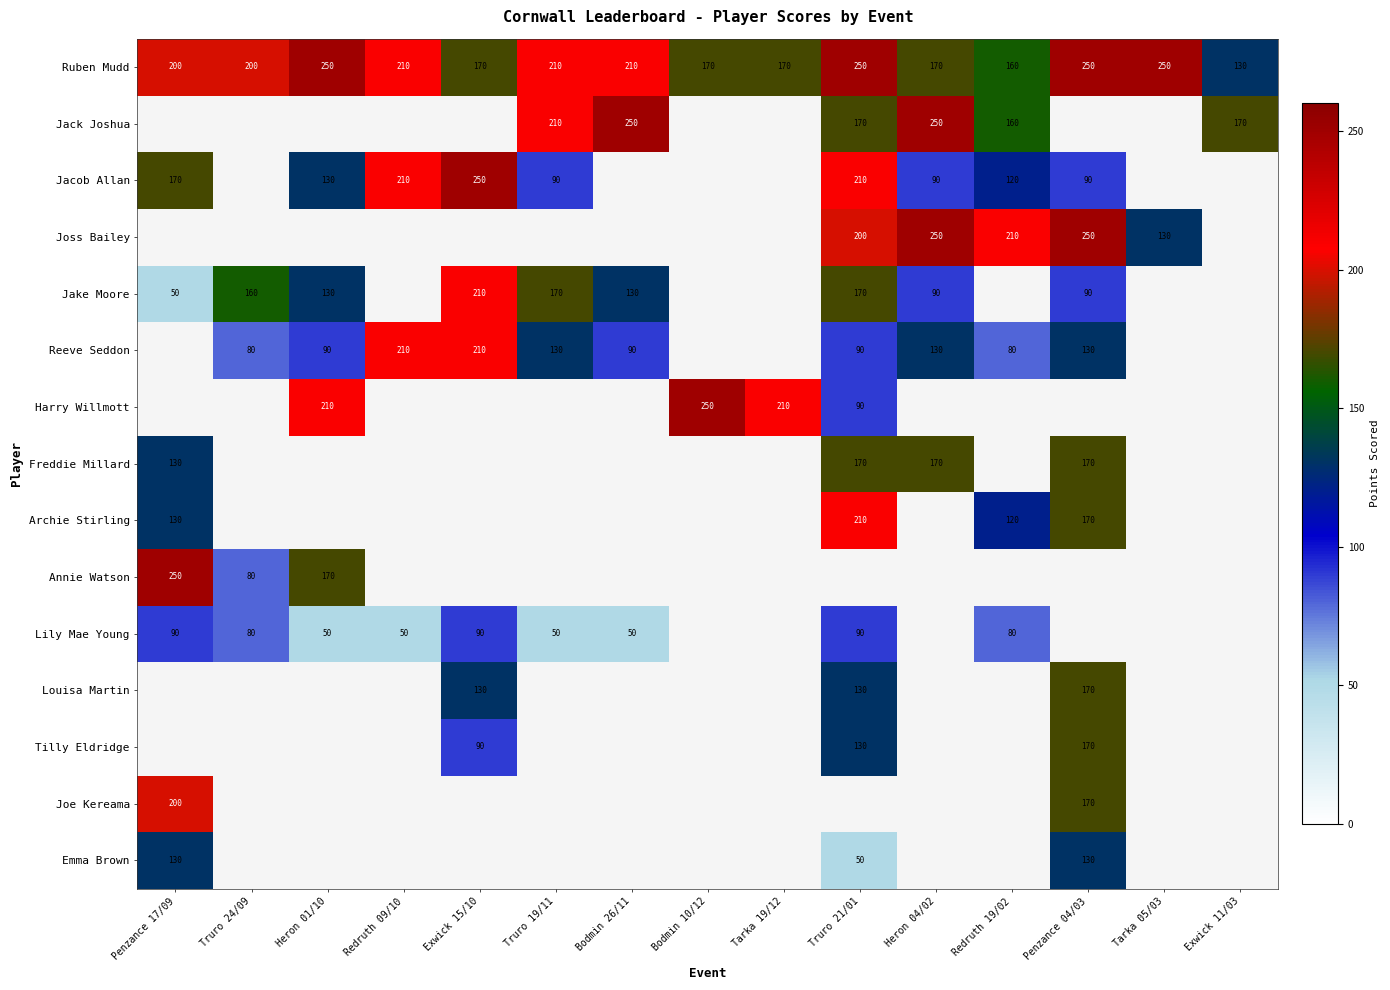

What is the maximum value shown in the chart?

250.0